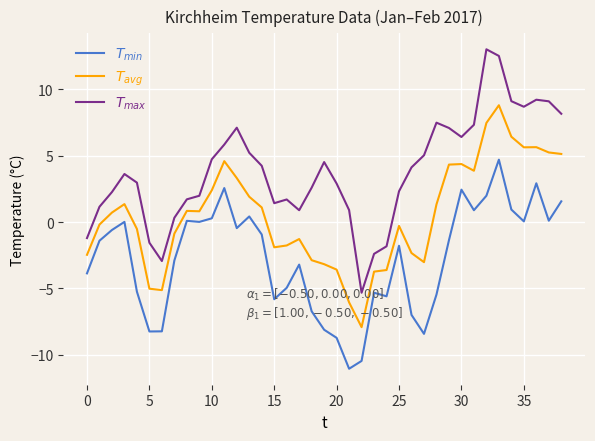

What is the maximum value shown in the chart?

13.0